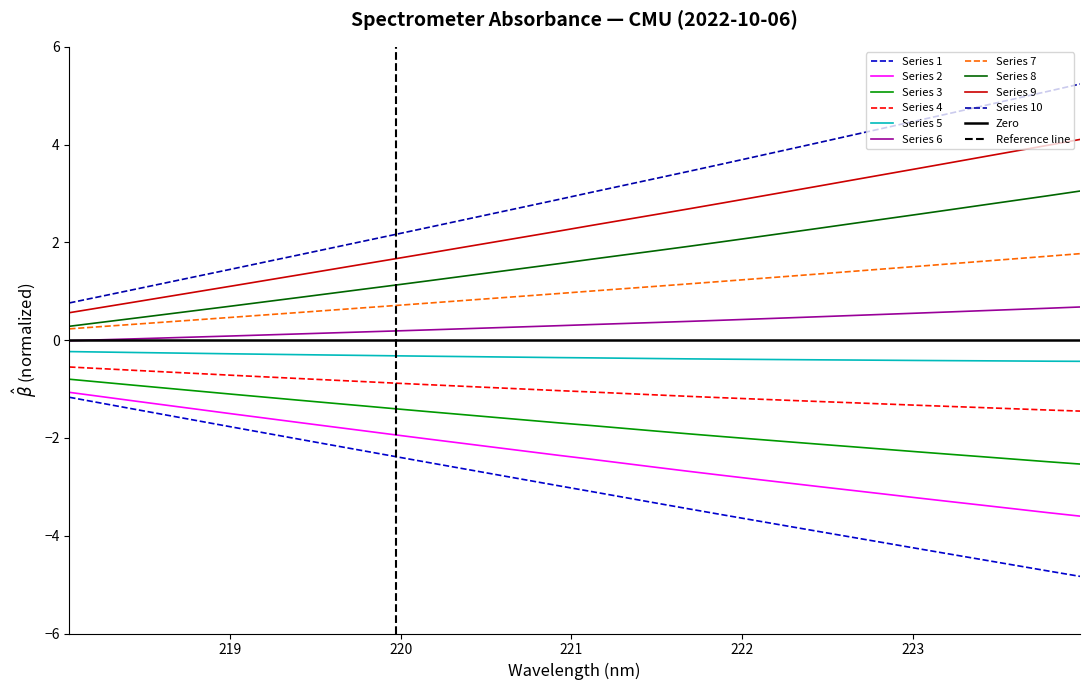

True or false: there are more than 2 points higher than both neighbors.

False